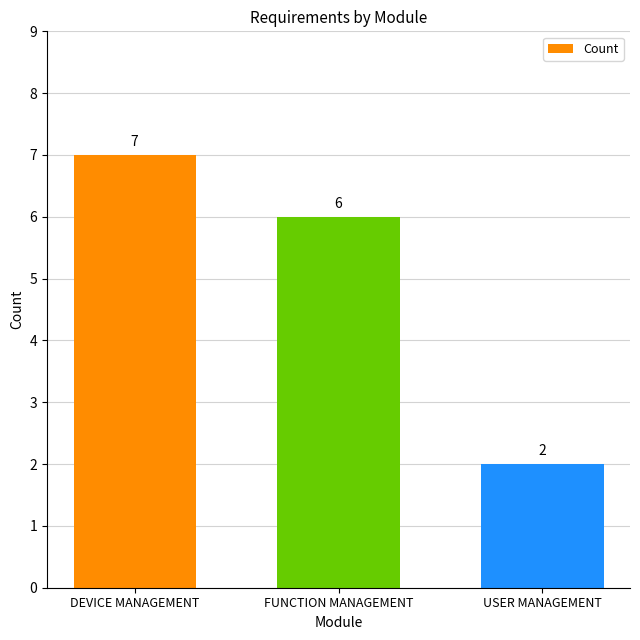

What position from the left is DEVICE MANAGEMENT?

1